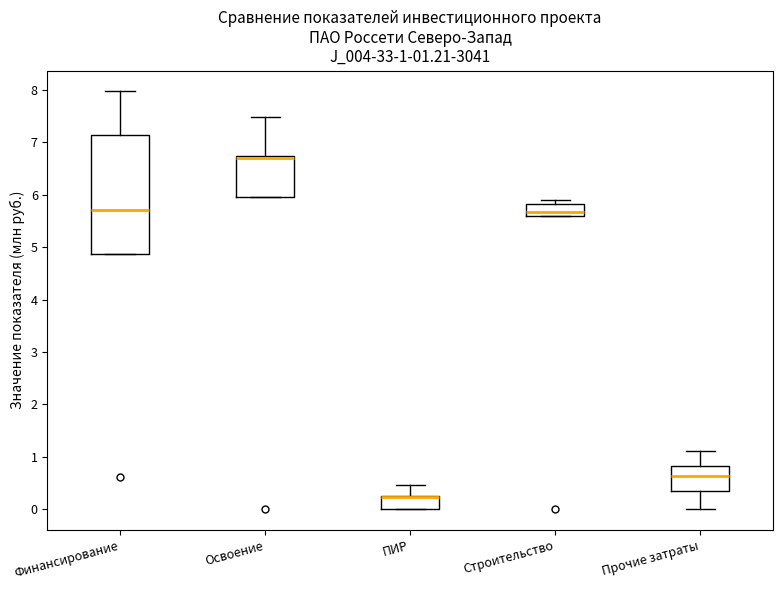

Comparing the boxes themselves (not the whiskers), which one is the tallest?

Финансирование